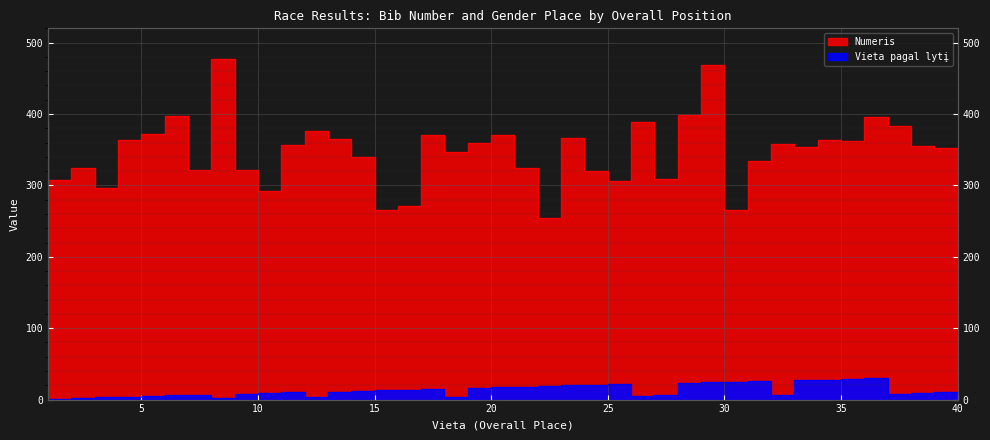

True or false: Vieta pagal lytį and Numeris intersect in this chart.

False